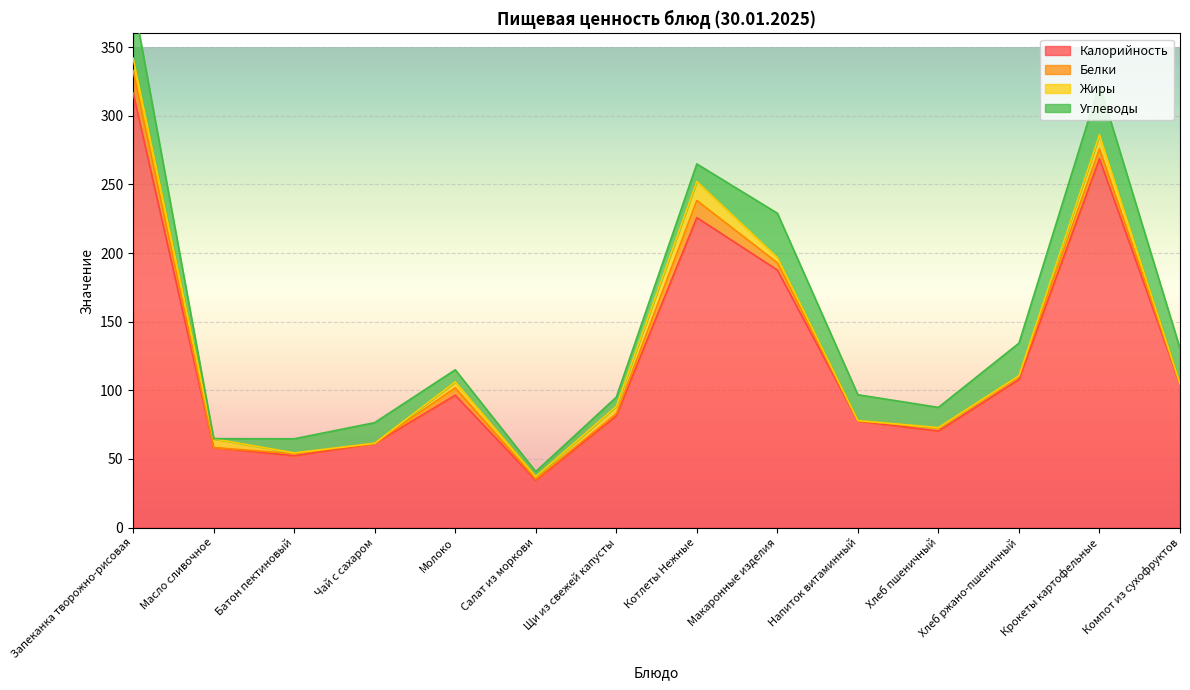

Is it true that Белки equals 3.7 at Хлеб ржано-пшеничный?

False